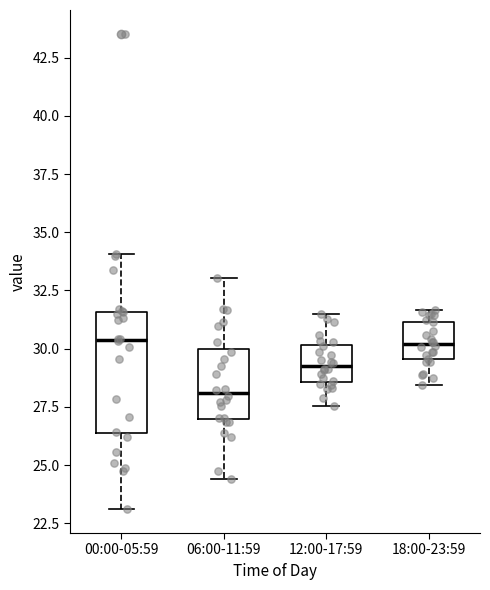

Comparing the boxes themselves (not the whiskers), which one is the tallest?

00:00-05:59